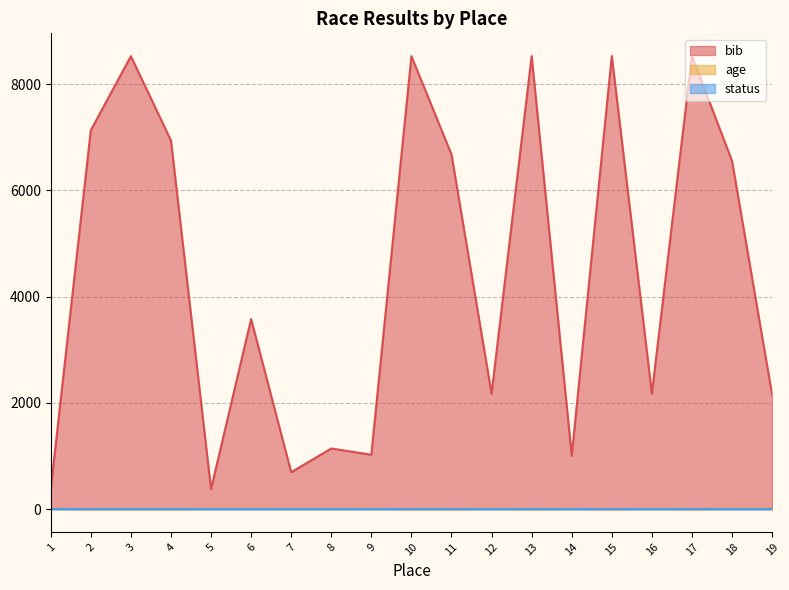

What is the approximate value of bib at 7, to the nearest 10?

700